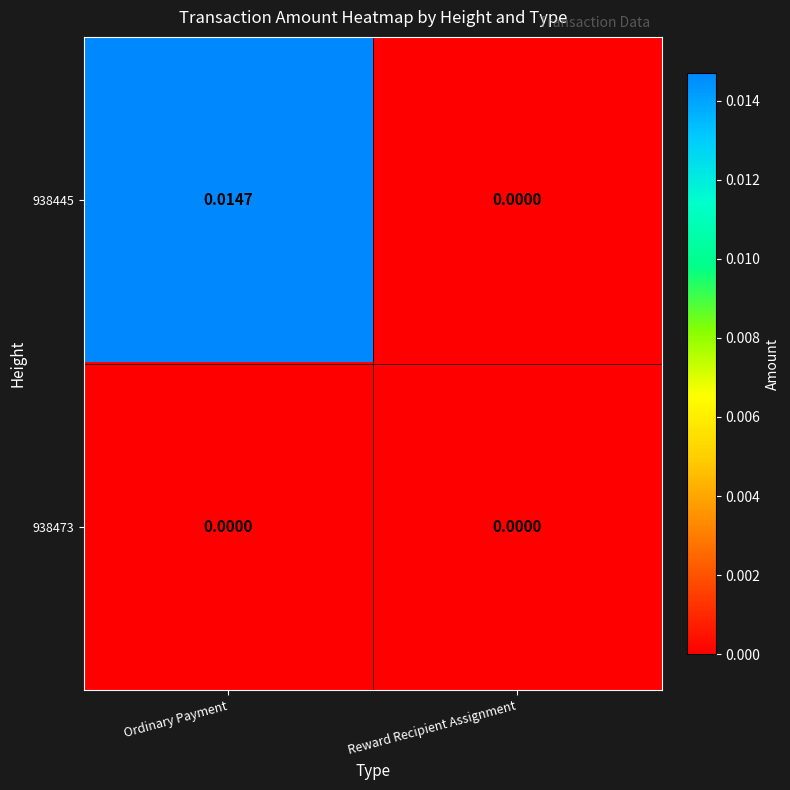

At which label is 938445 closest to 0?

Reward Recipient Assignment